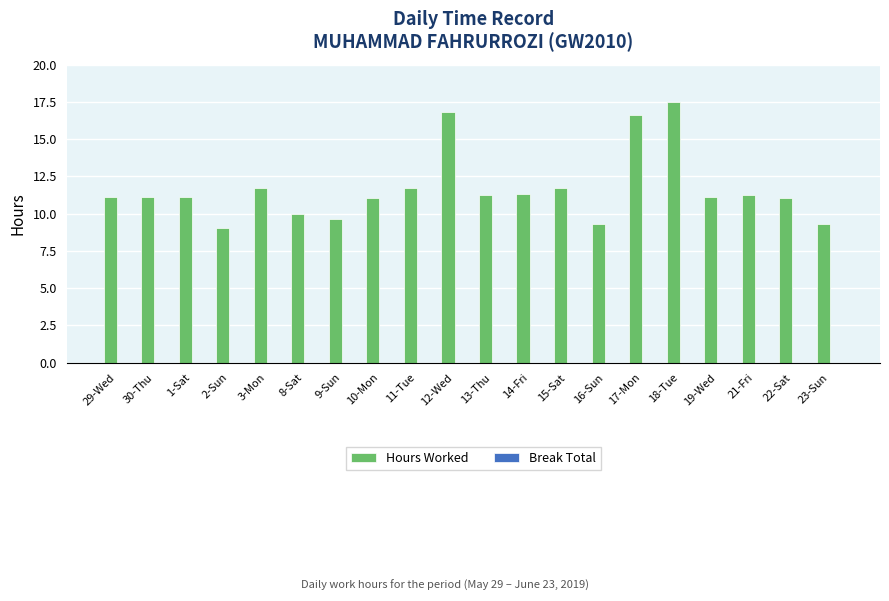

What is the label of the 18th bar from the right?

1-Sat